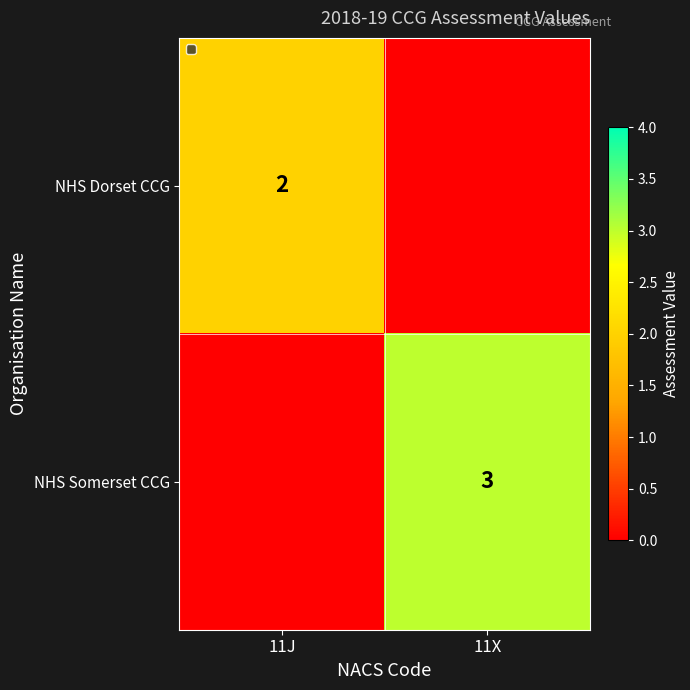

The NHS Dorset CCG series shows 2 at 11J. True or false?

True